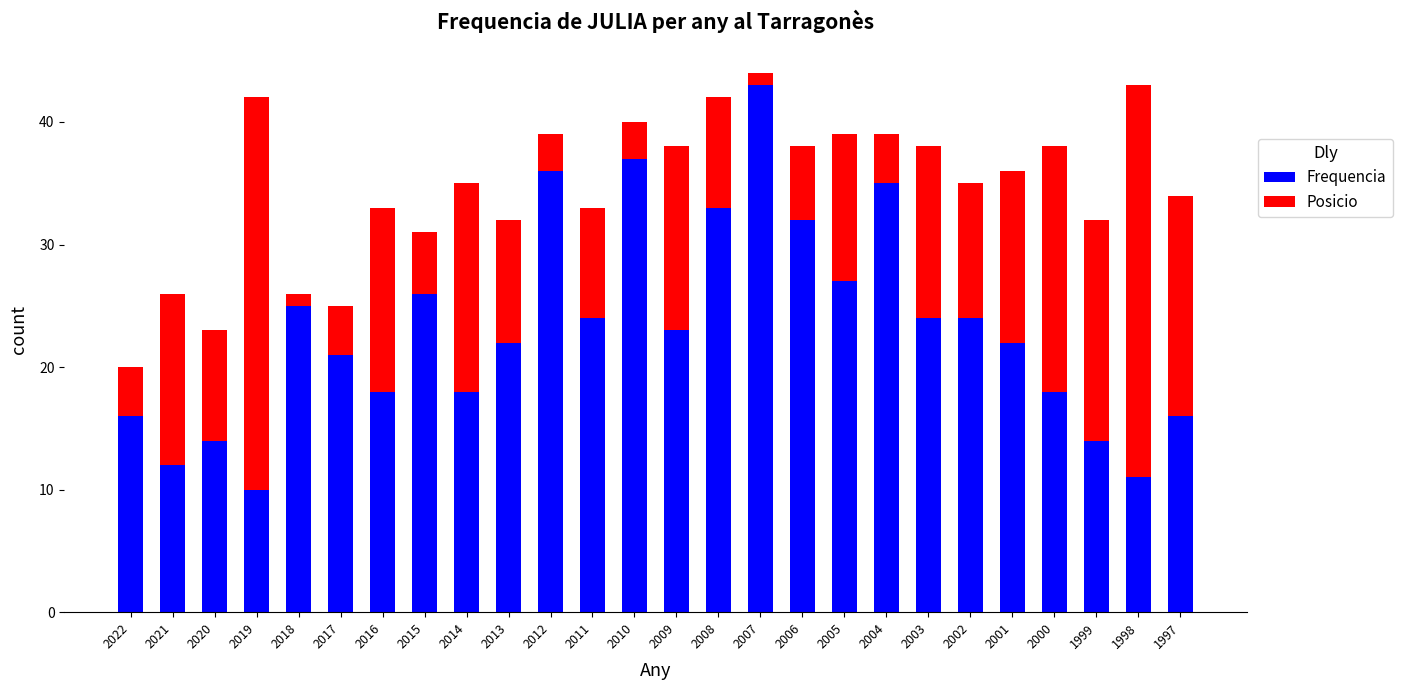

Does the chart contain any negative values?

No